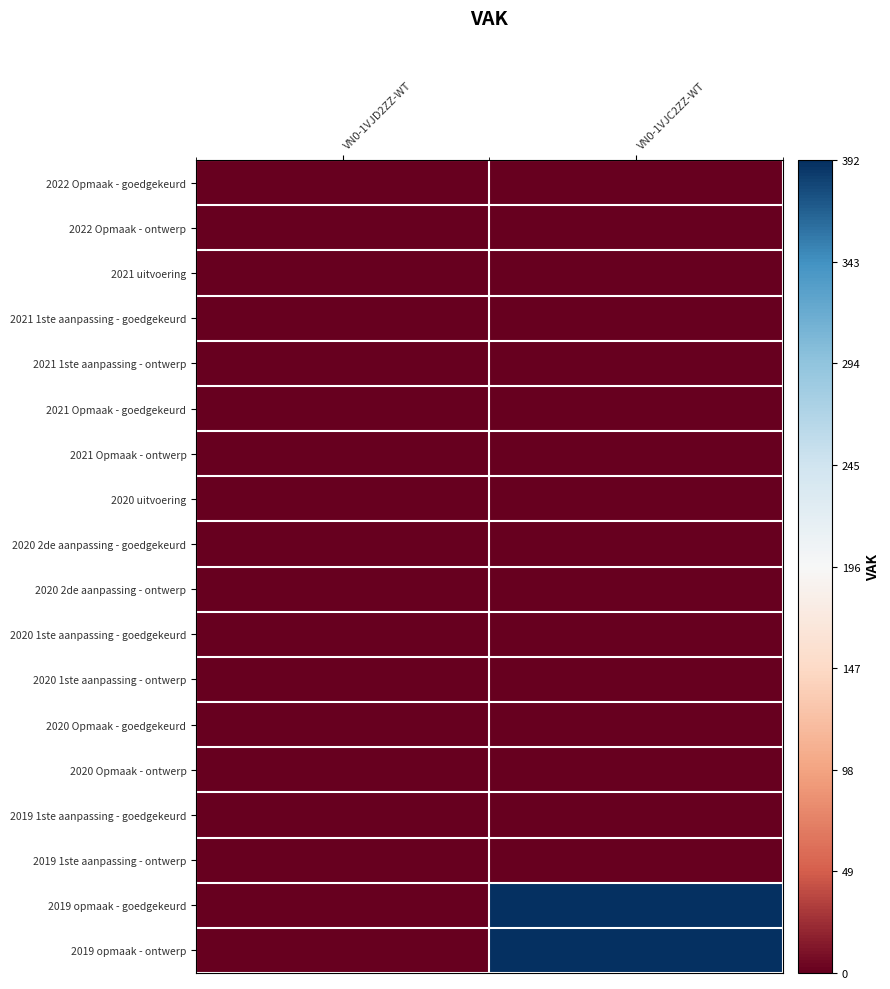

Which category has the lowest value across all series?

VN0-1VJD2ZZ-WT